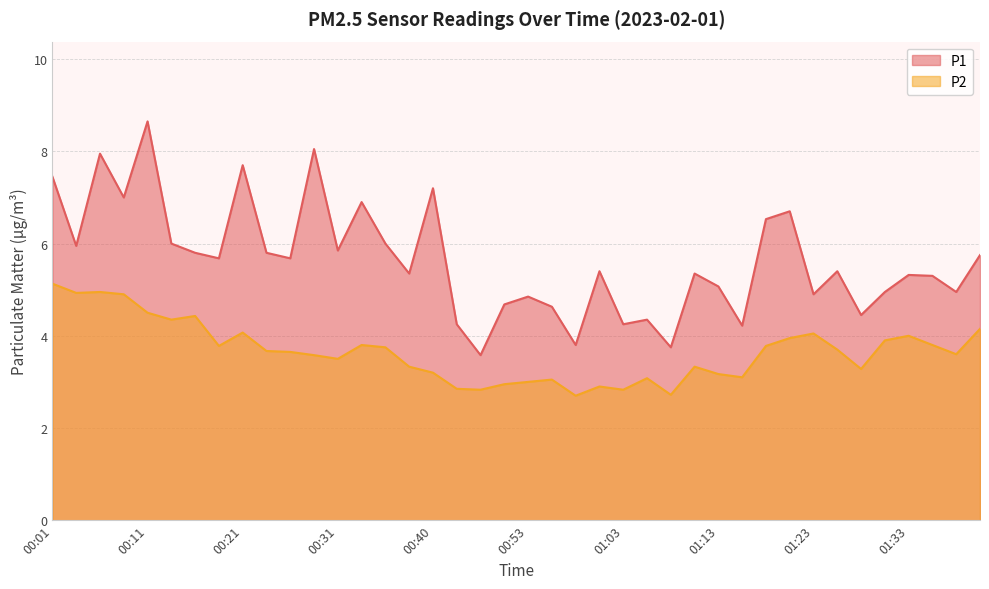

Where is P1 nearest to the value 6?

00:13